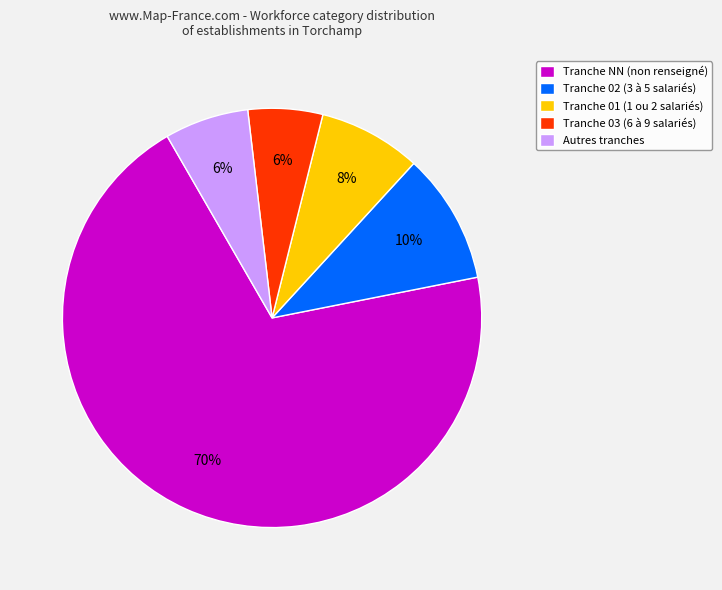

What is the majority slice?

Tranche NN (non renseigné)